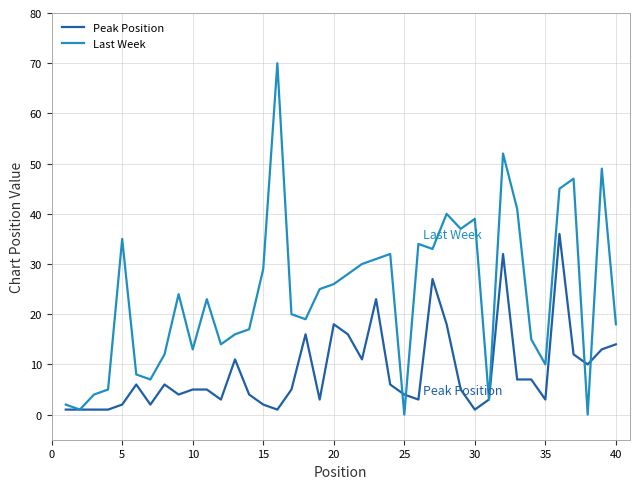

Does the chart display data point markers on the line(s)?

No